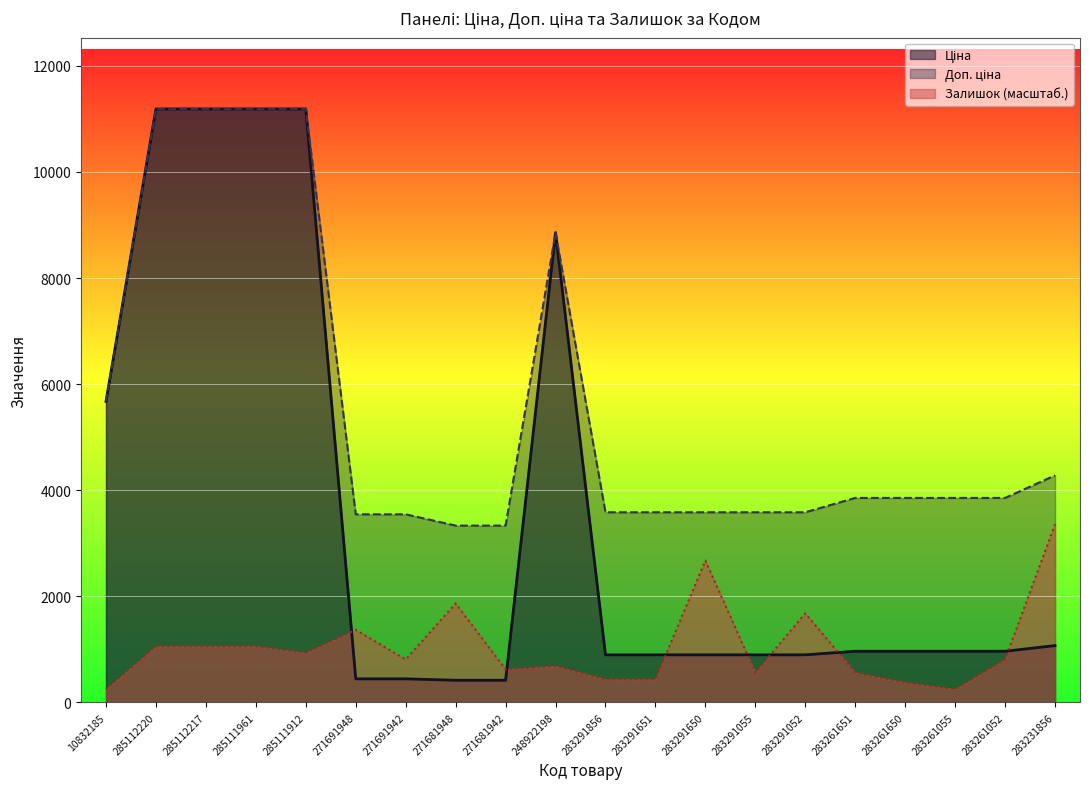

What are all the series names shown in the legend?

Ціна, Доп. ціна, Залишок